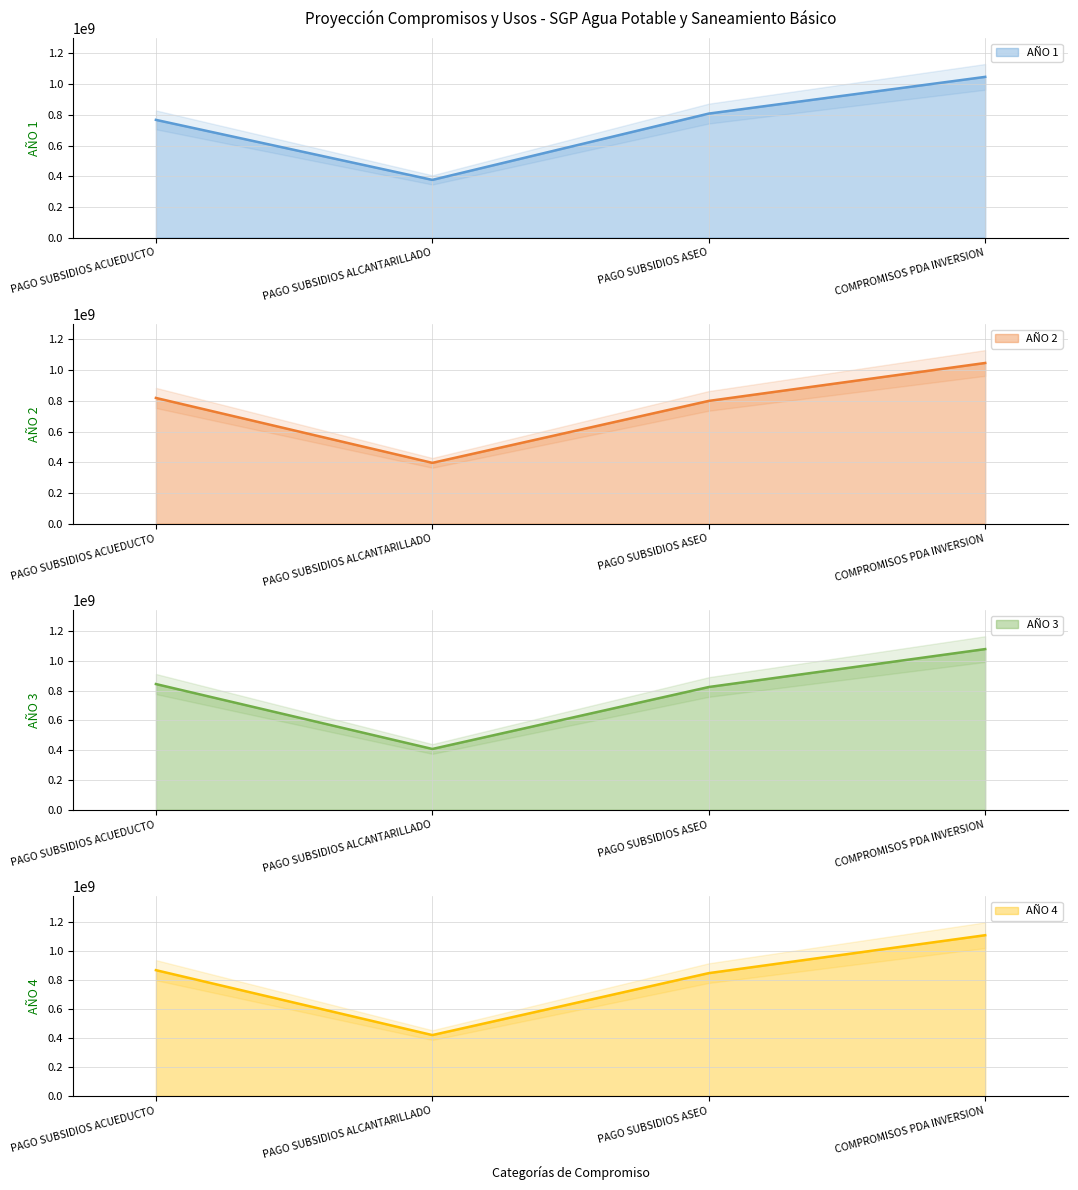

The value of AÑO 3 at PAGO SUBSIDIOS ACUEDUCTO is 843903186. True or false?

True